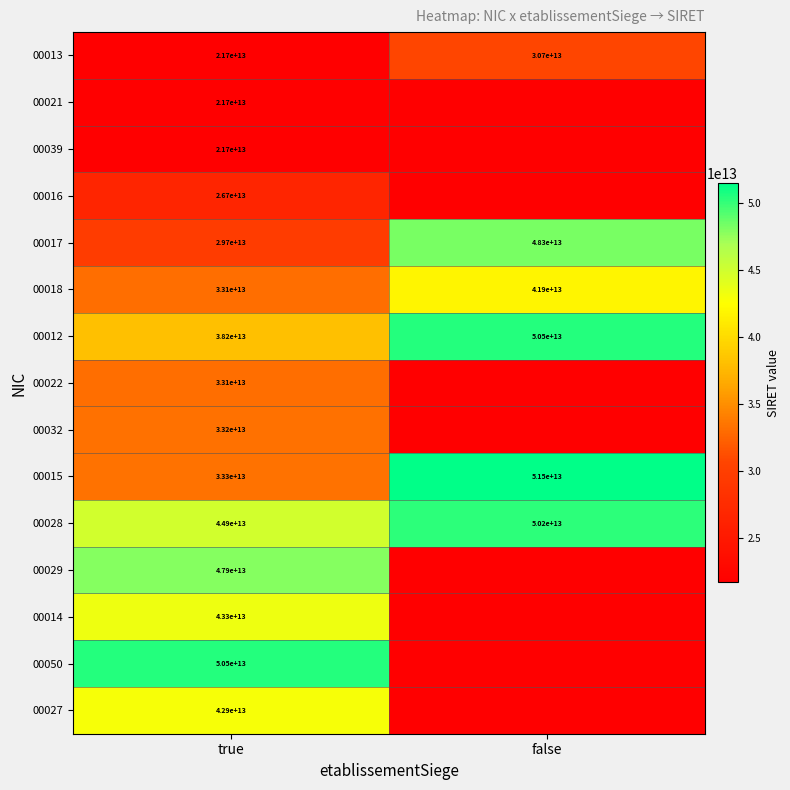

Is the value of 00012 at true greater than the value of 00028 at true?

No